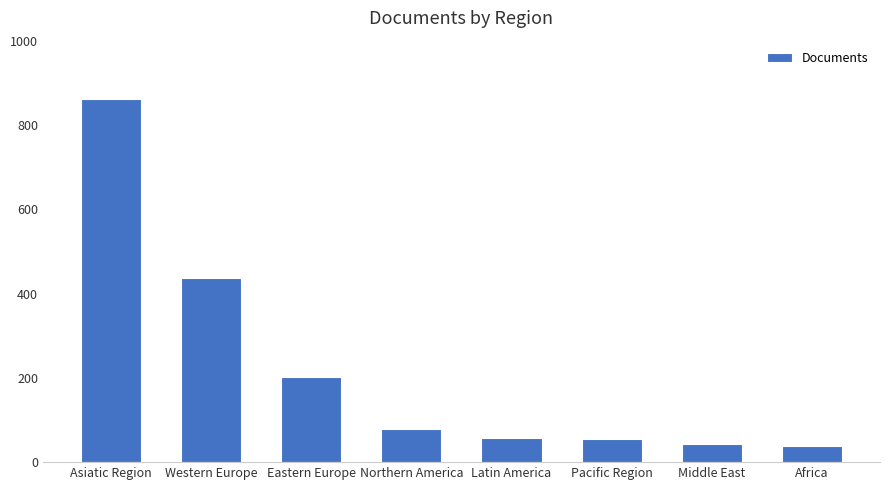

True or false: the data shows 291 at Asiatic Region.

False